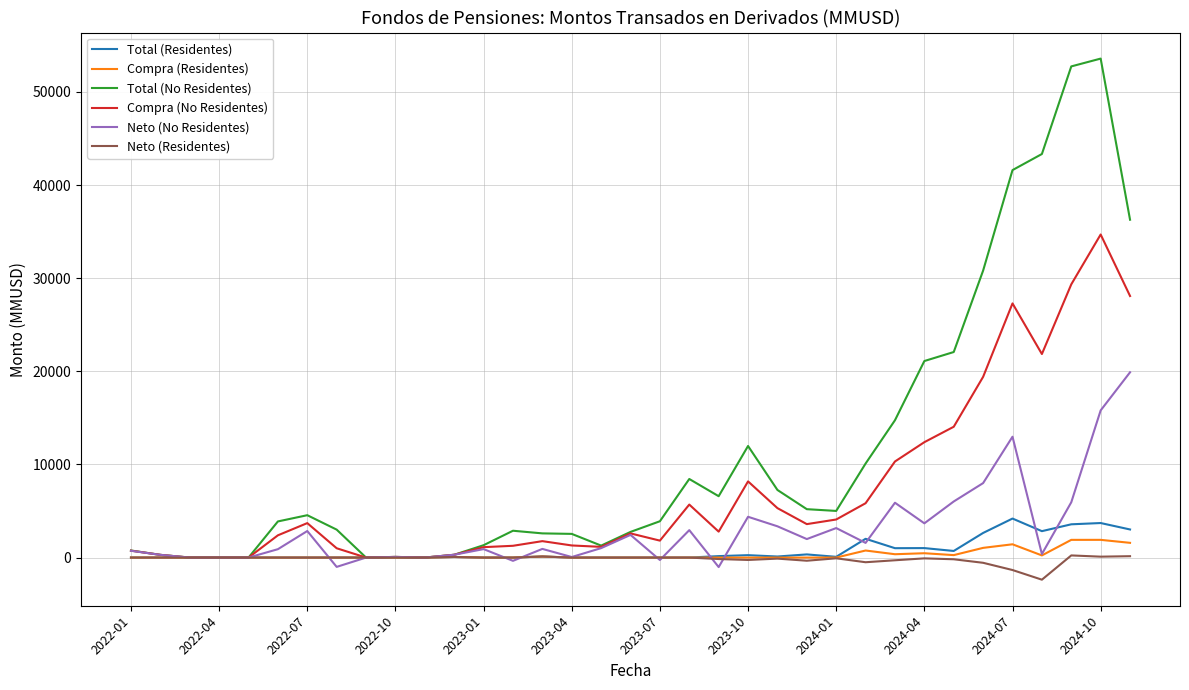

What is the difference between the maximum and second lowest values in the Neto (Residentes) series?

1568.2